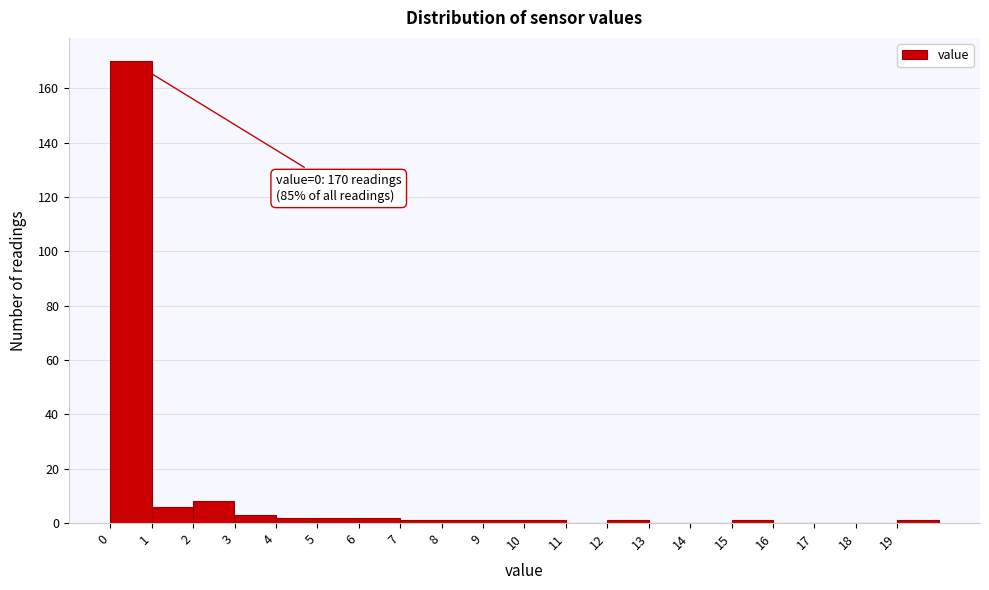

Over which range of the x-axis is the bar tallest?

0 to 1